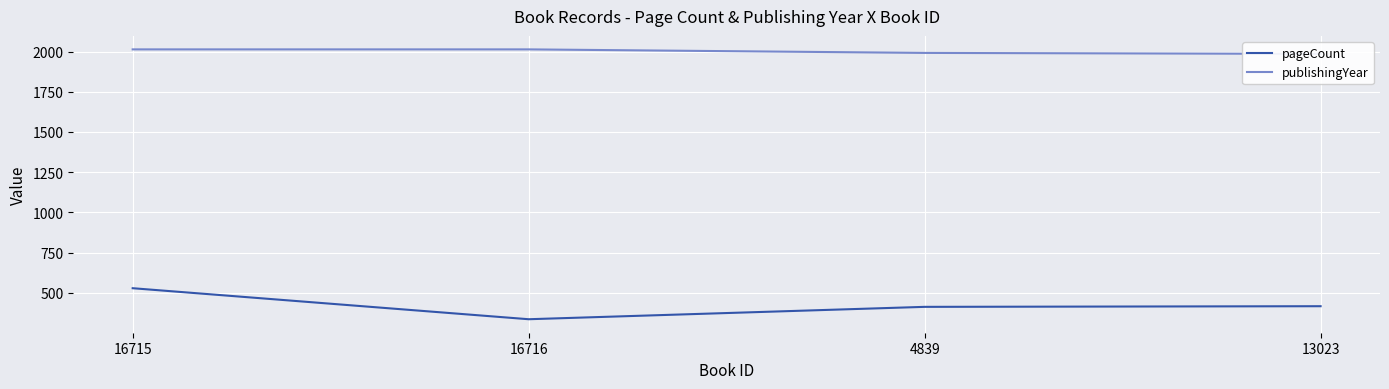

How many categories are shown in the chart?

4